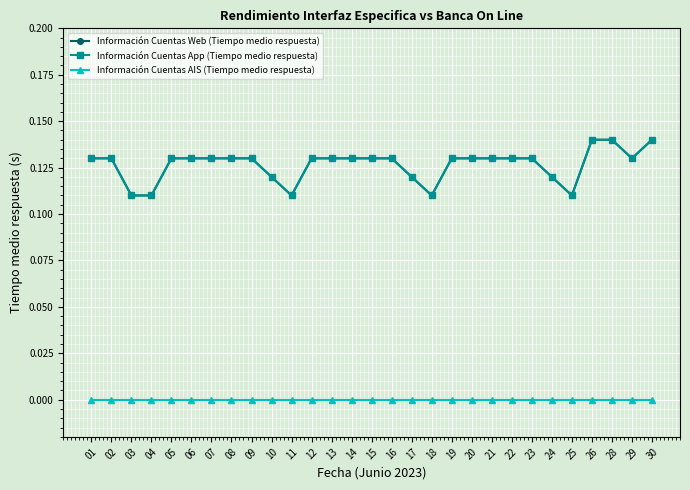

What is the value of the Información Cuentas App (Tiempo medio respuesta) point at the 11th from the left?

0.1